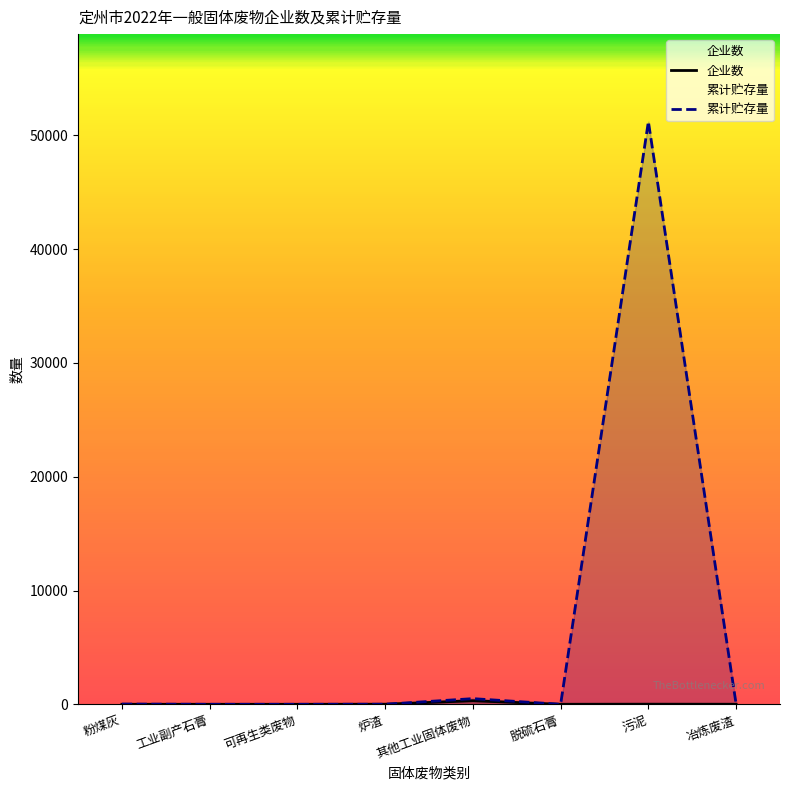

Where does the 累计贮存量 series first go above 9?

粉煤灰